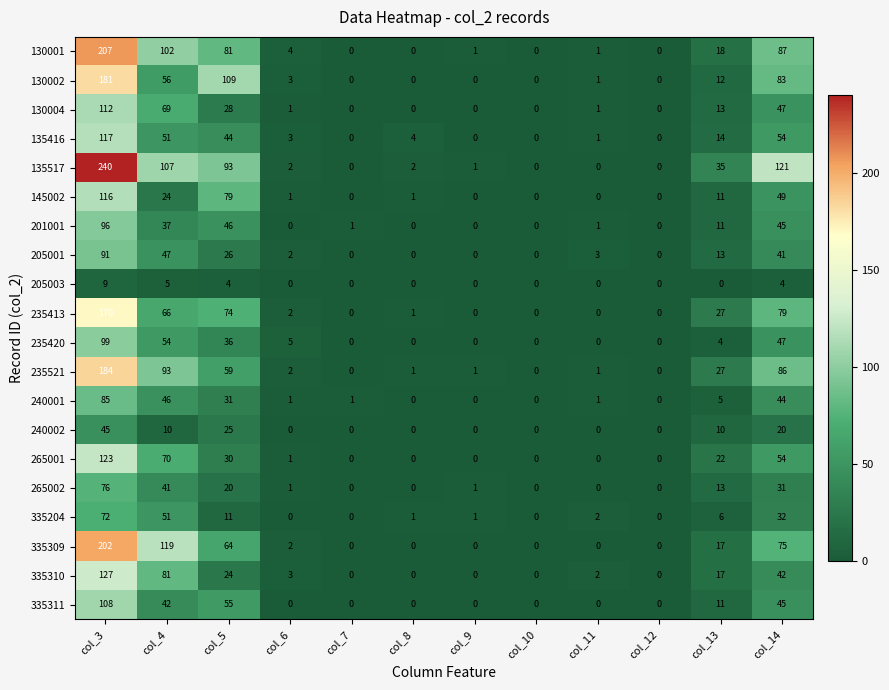

How many values in the 205001 series are below 3?

6